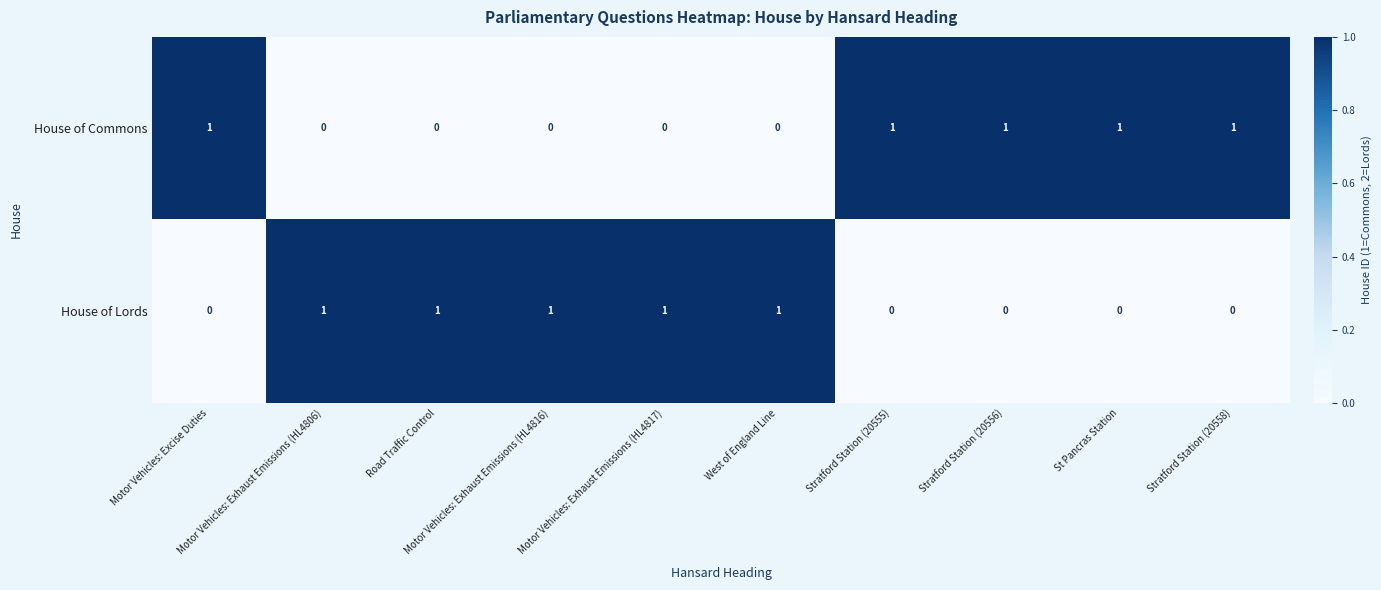

At how many categories does at least one series exceed 0?

10